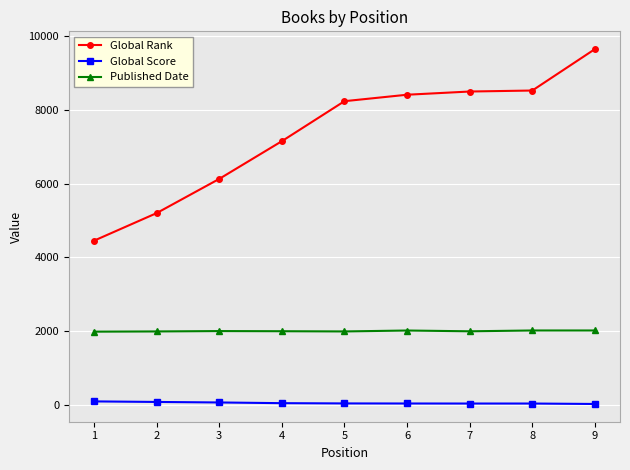

True or false: Published Date and Global Rank cross at least once.

False